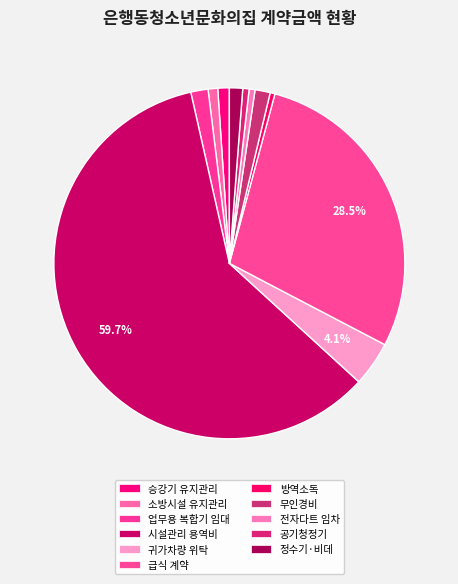

The 소방시설 유지관리 slice represents 12% of the pie. True or false?

False